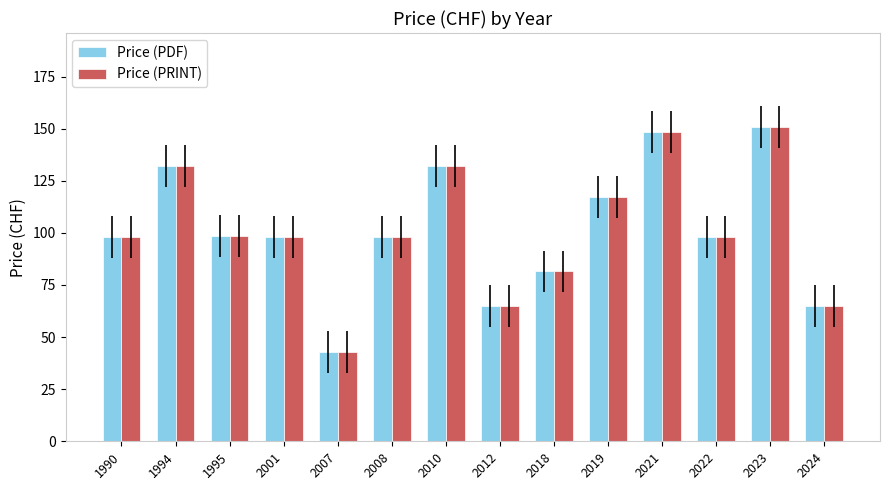

What is the difference between the Price (PDF) values at 2007 and 2018?

38.5